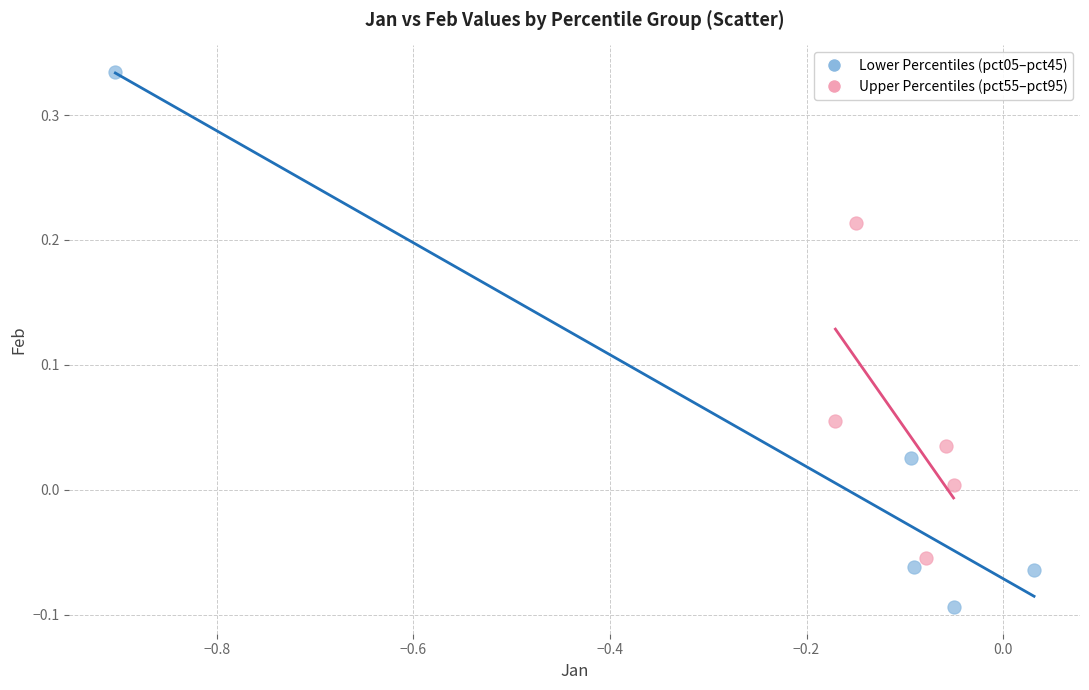

Which series has the widest spread of Y values?

Lower Percentiles (pct05–pct45)